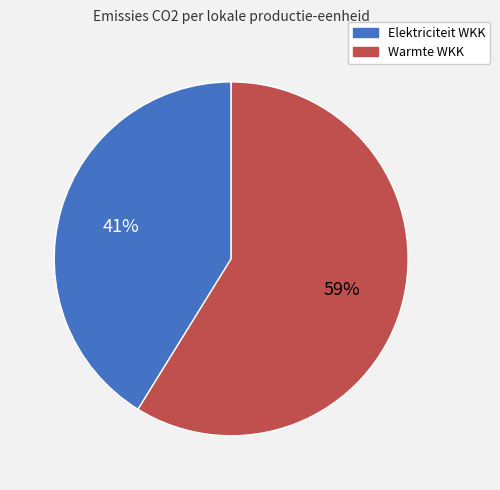

To the nearest percent, what is the difference between the largest and smallest slice percentages?

18%